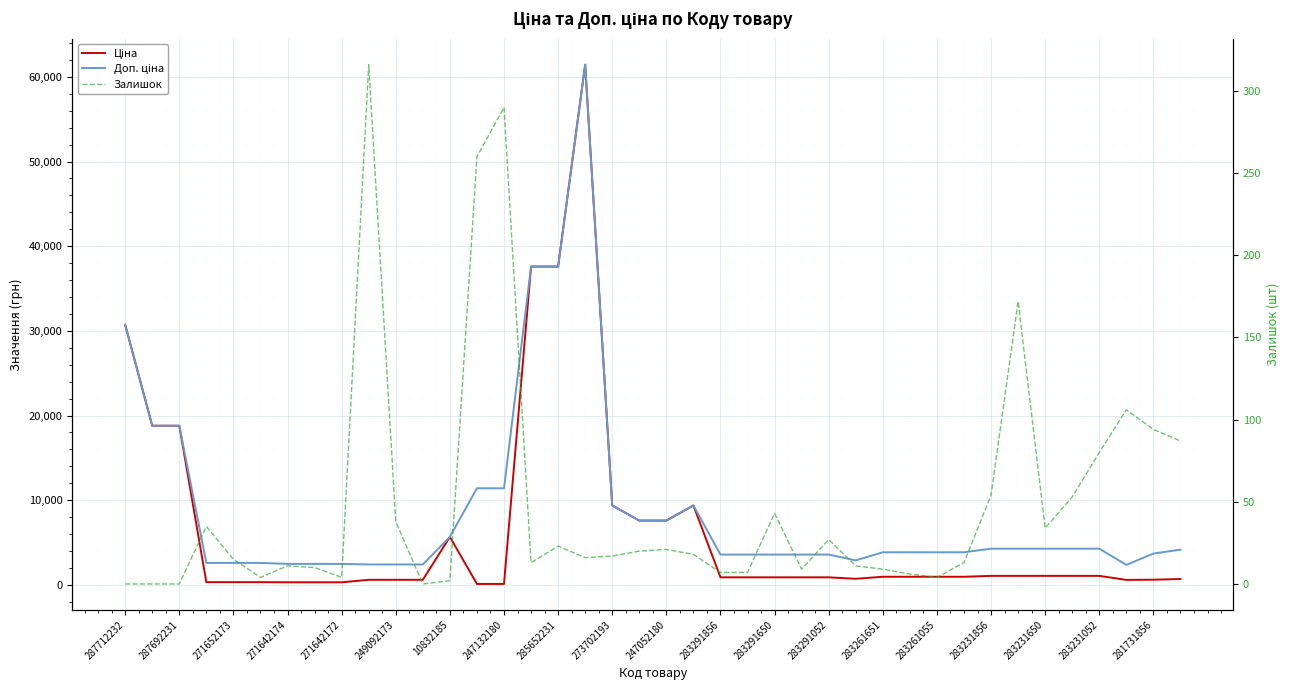

How many series are shown in this chart?

3